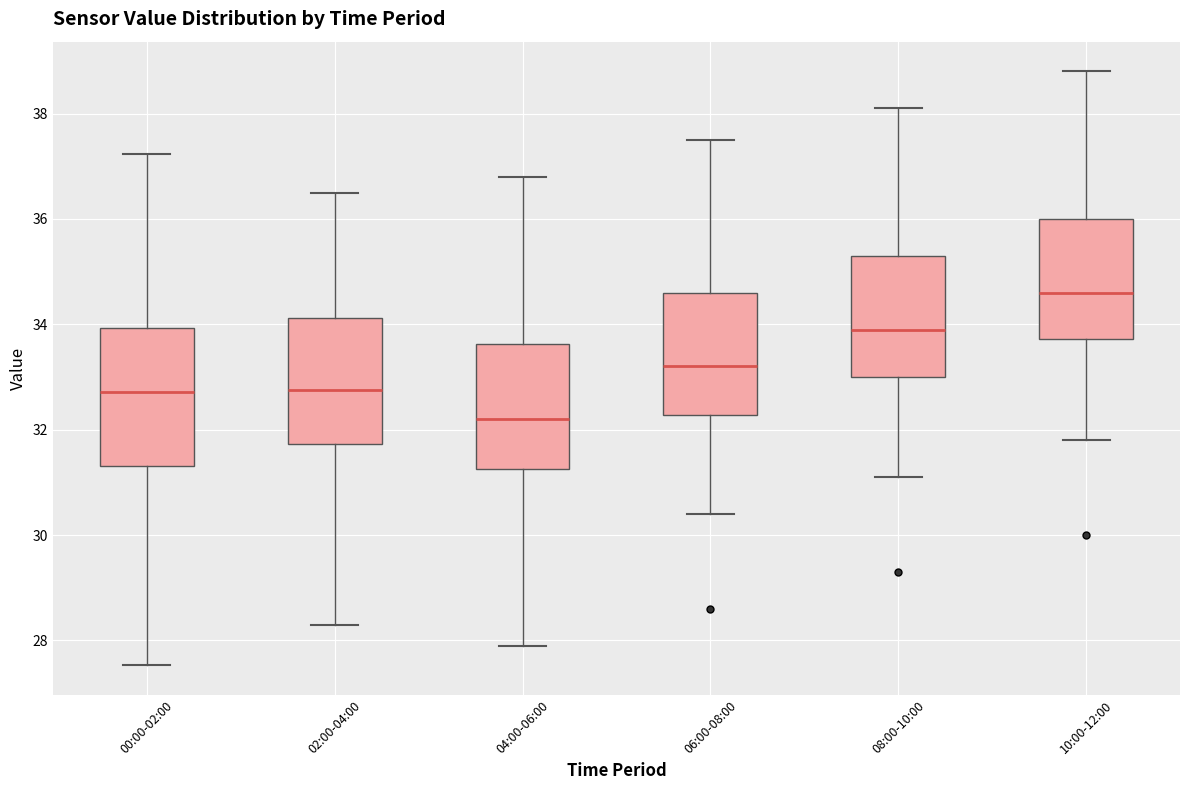

Which box's median line is the highest?

10:00-12:00